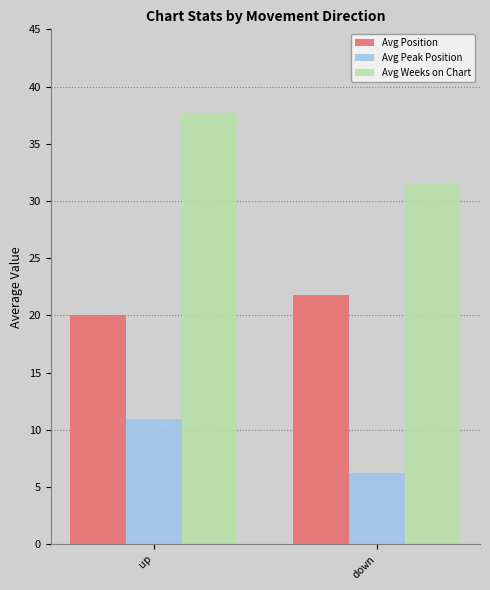

What is the difference between the highest and lowest values at down?

25.4